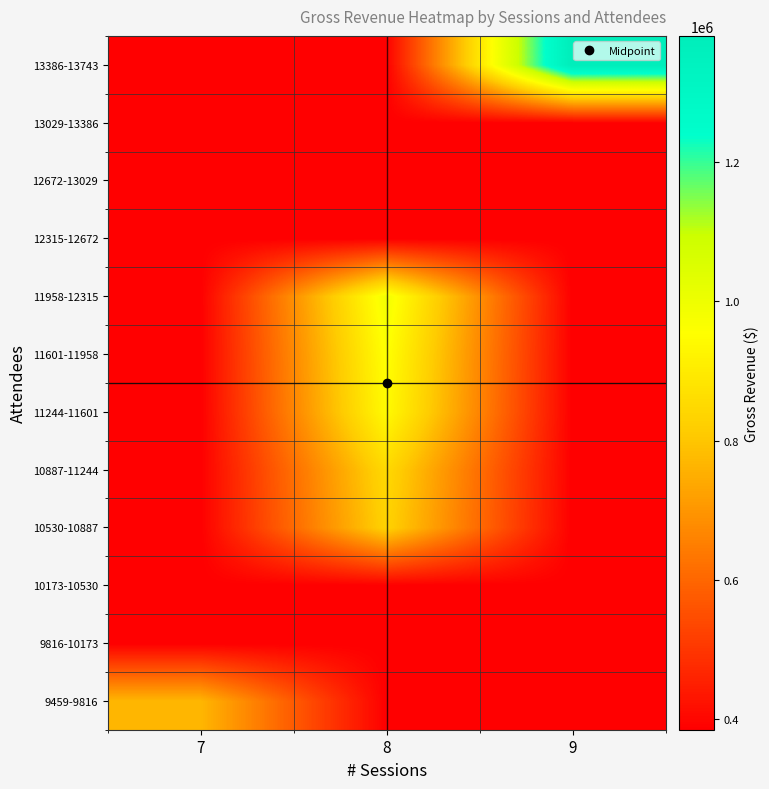

Which has a higher value, 7 or 8?

7